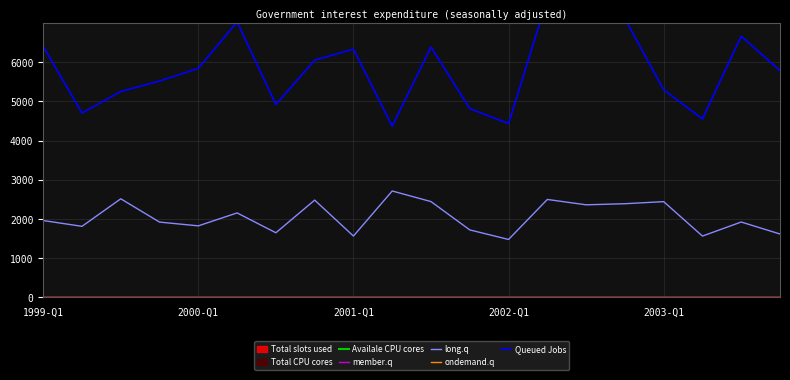

What is the label of the 20th point from the right?

1999-Q1